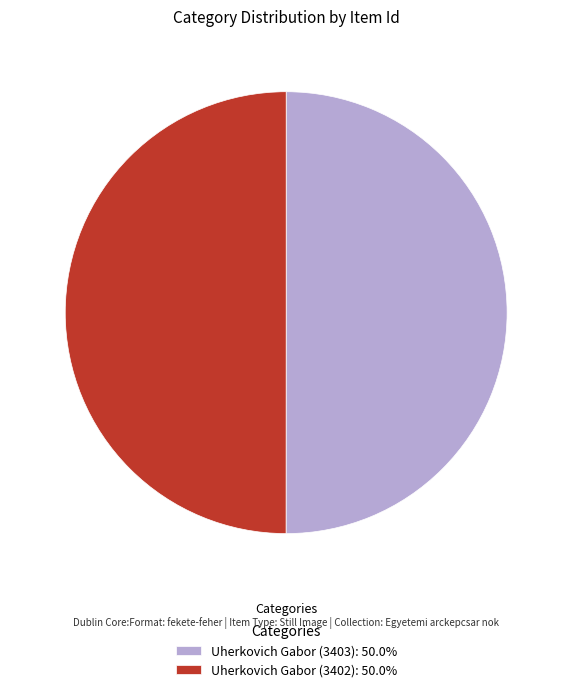

Approximately how many times larger is the value at Uherkovich Gabor (3402) compared to Uherkovich Gabor (3403)?

1.0